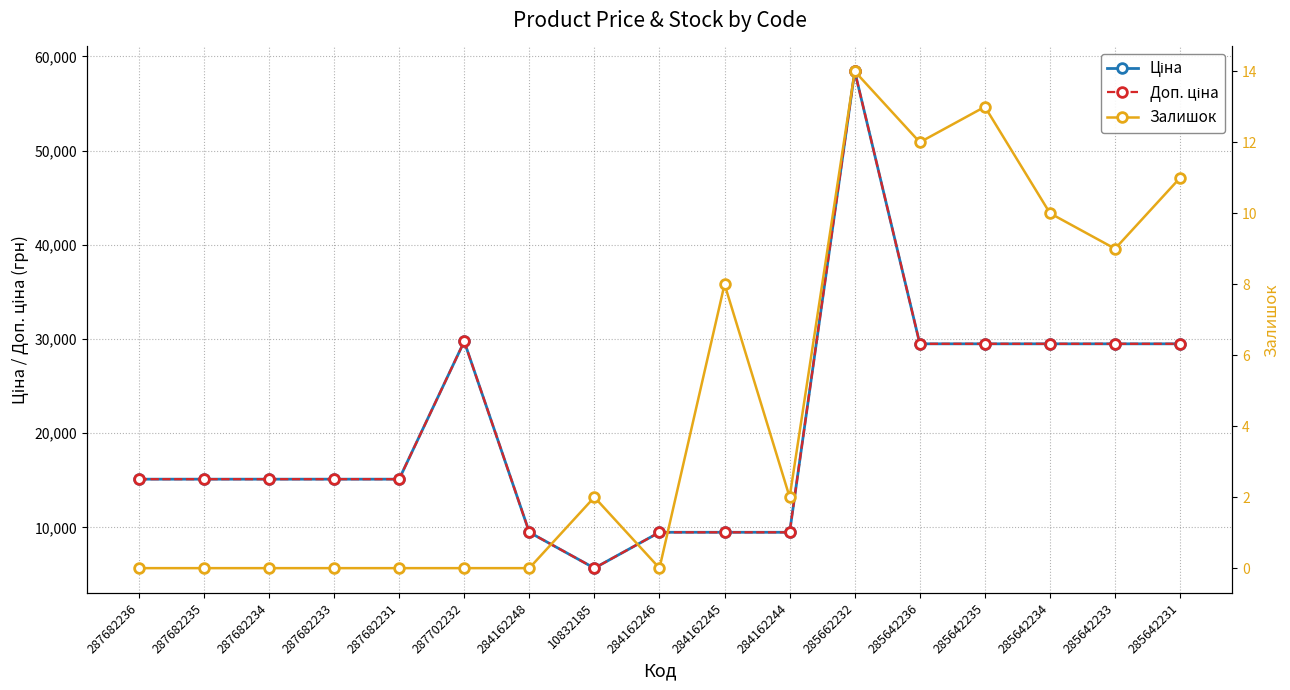

At which category does Доп. ціна reach its first local peak?

287702232